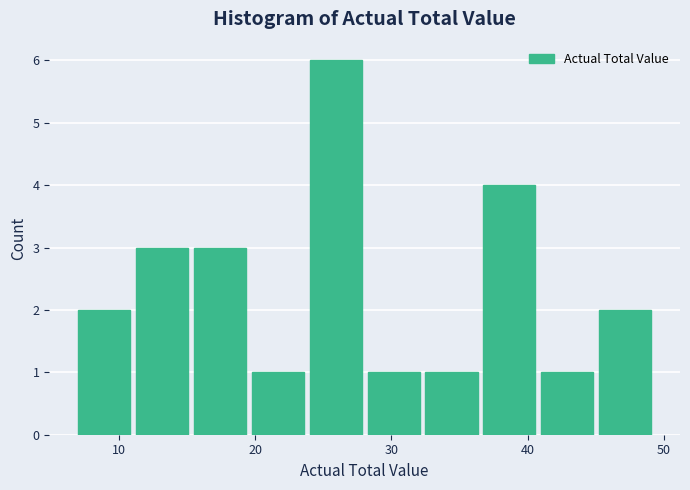

Reading left to right, transcribe this chart: for each bar, give the range it covers on the x-axis and its height. Neither the bar edges nor the heights are printed on the chart, so give them approximately, as read against the axes.

7 to 11: 2
11 to 16: 3
16 to 20: 3
20 to 24: 1
24 to 28: 6
28 to 33: 1
33 to 37: 1
37 to 41: 4
41 to 45: 1
45 to 50: 2